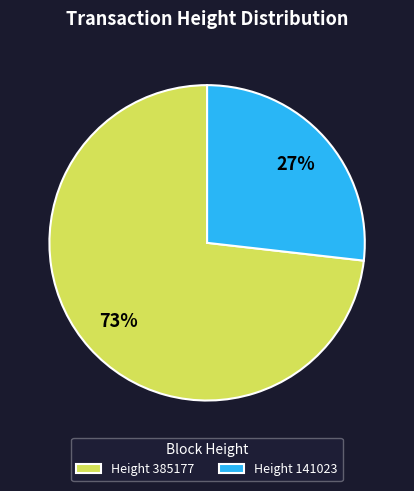

Is it true that Height 385177 is 73% of the pie?

True